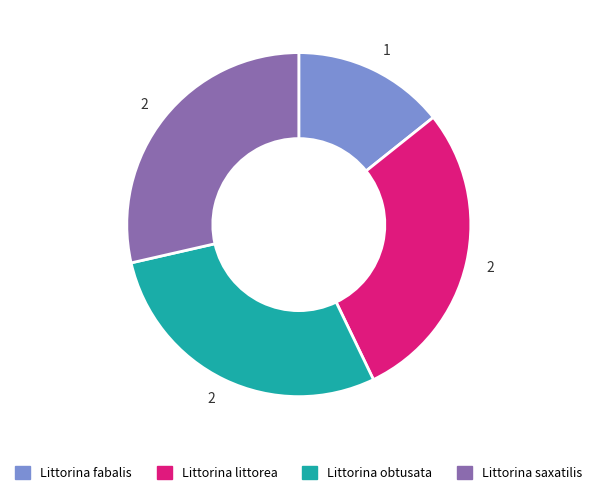

How many slices are in this pie chart?

4